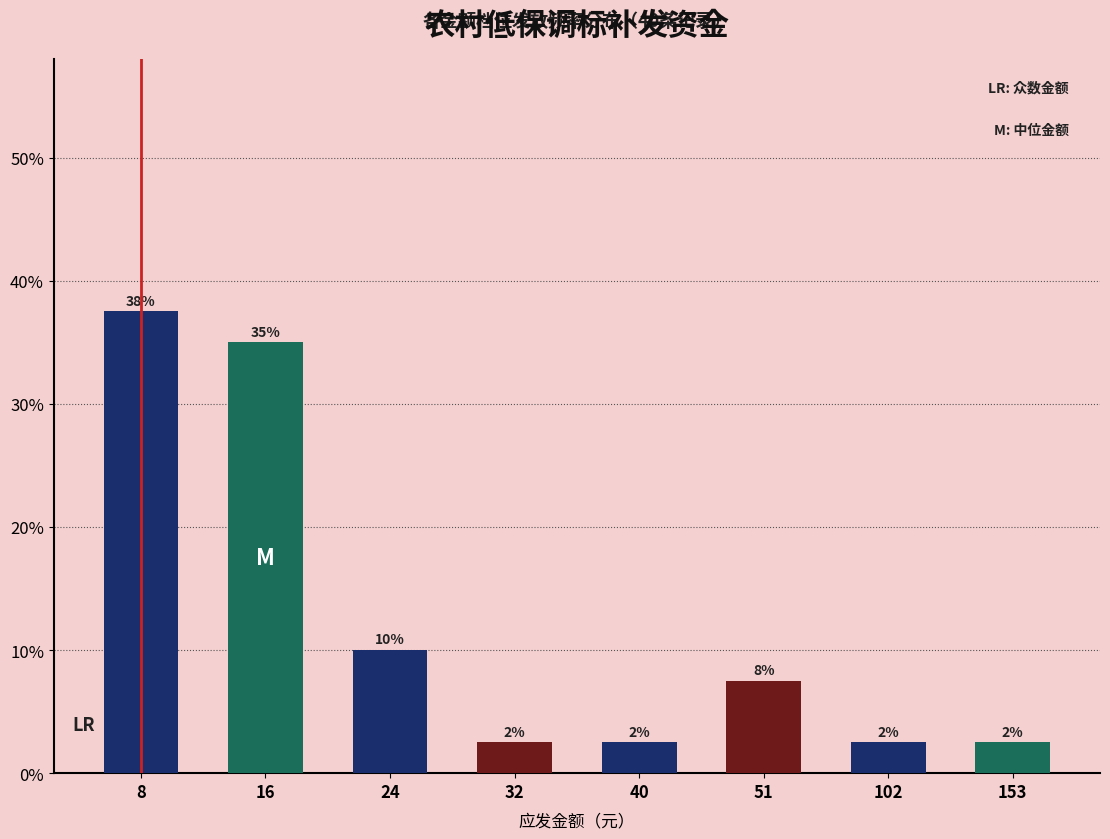

How many bars are there in total?

8